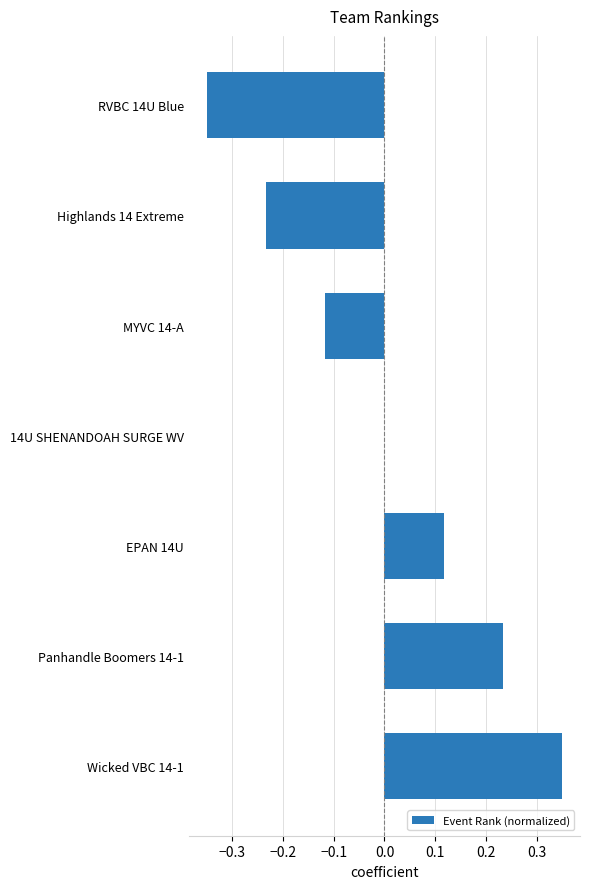

How many data points does each series have?

7